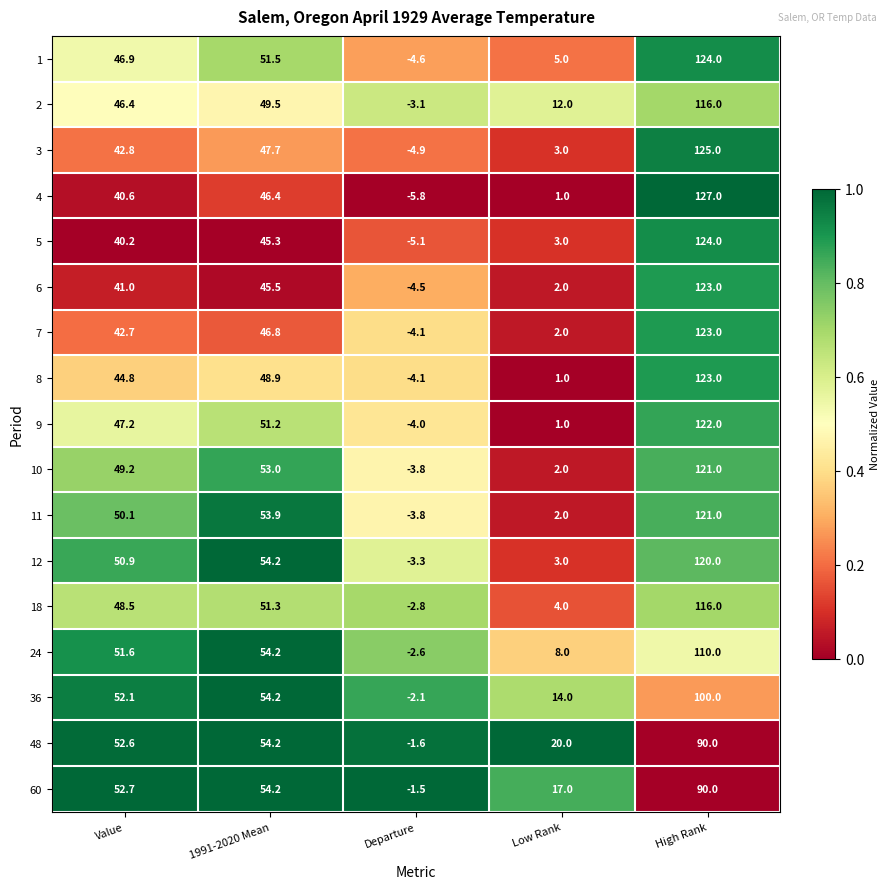

What is the total value across all series at Departure?

-61.7